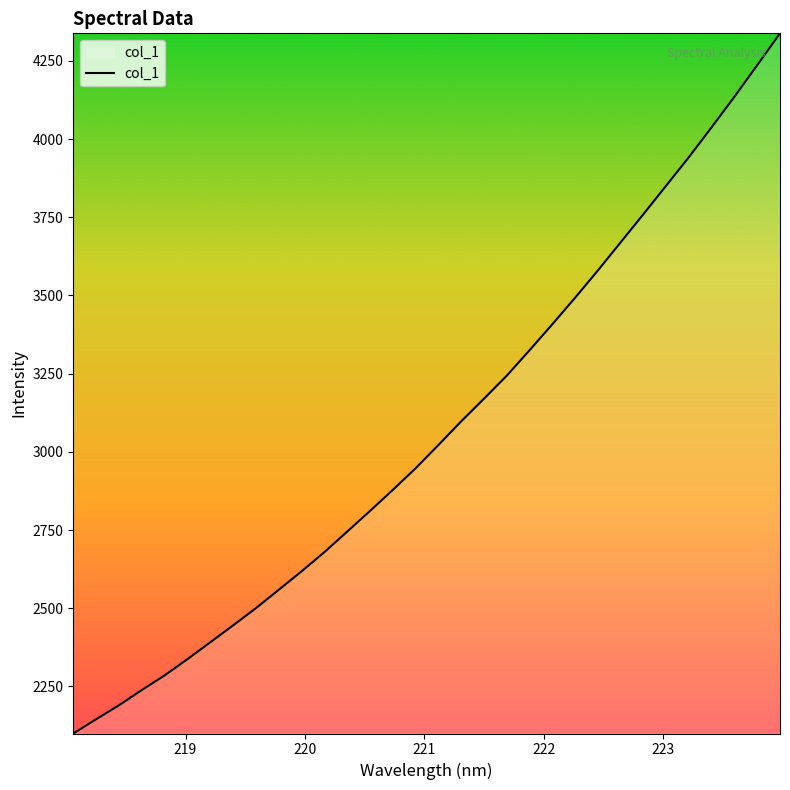

What is the smallest value displayed?

2099.5